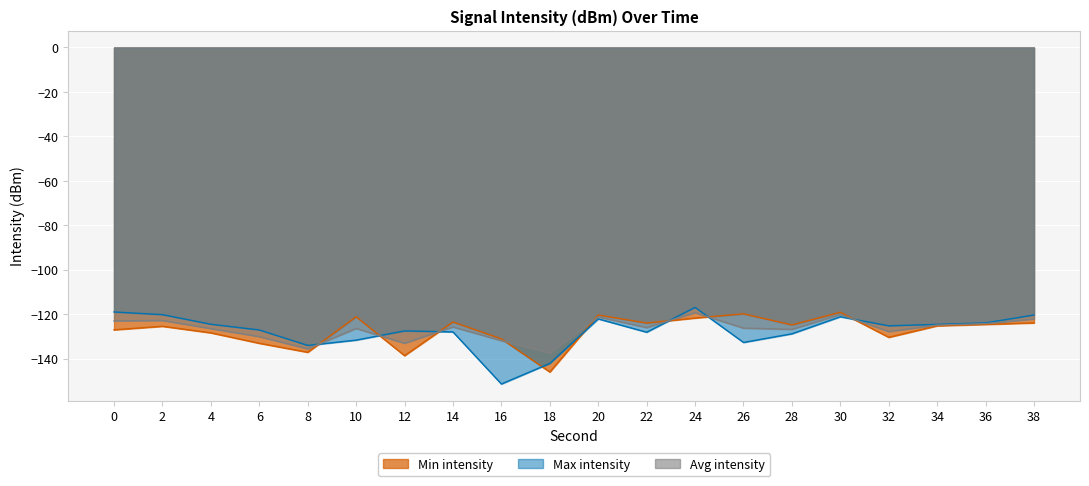

Is the value of Max intensity at 18 greater than the value of Avg intensity at 34?

No